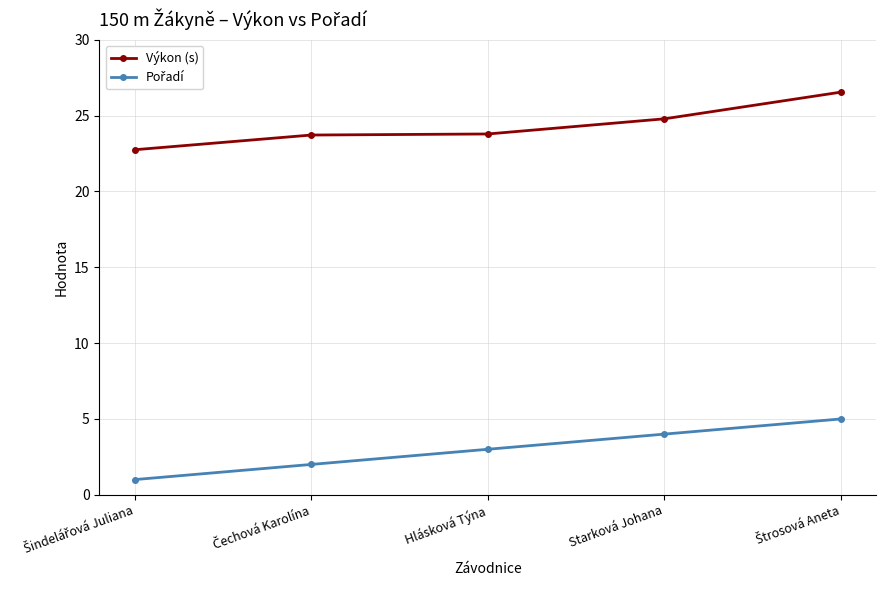

Is it true that Výkon (s) equals 40.7 at Starková Johana?

False